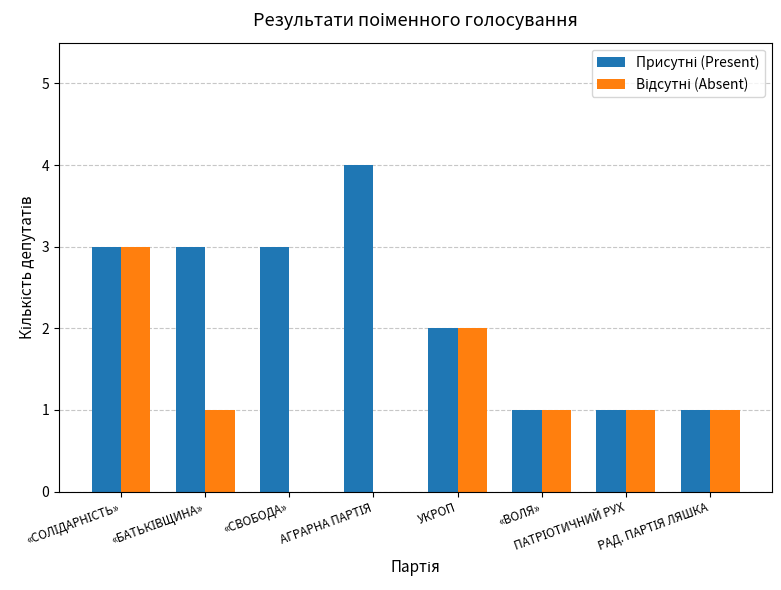

Count the number of data series in this chart.

2